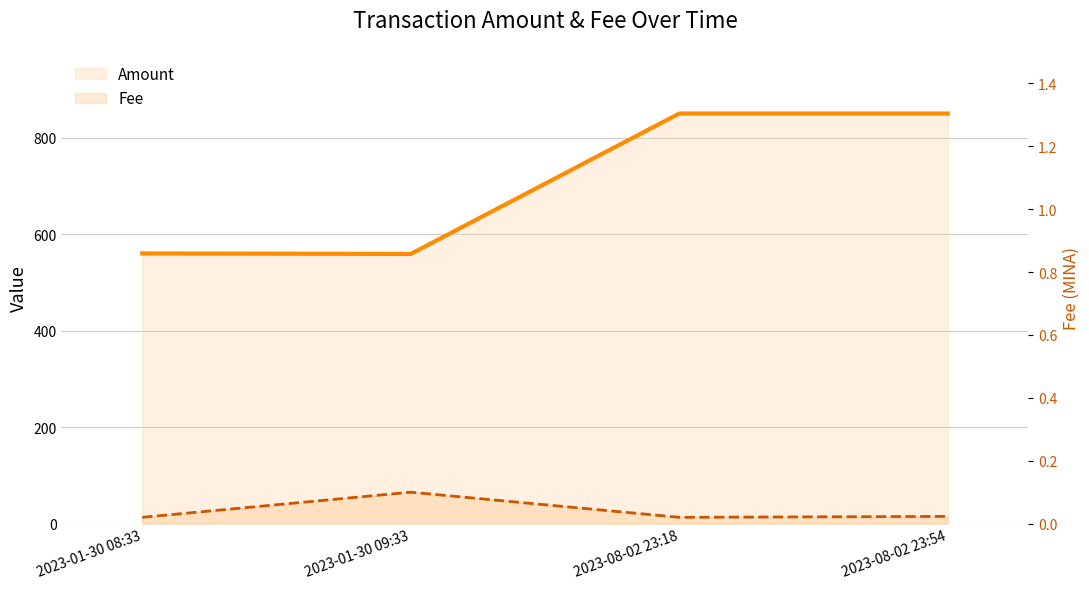

Which series has the largest range (max minus min)?

Amount